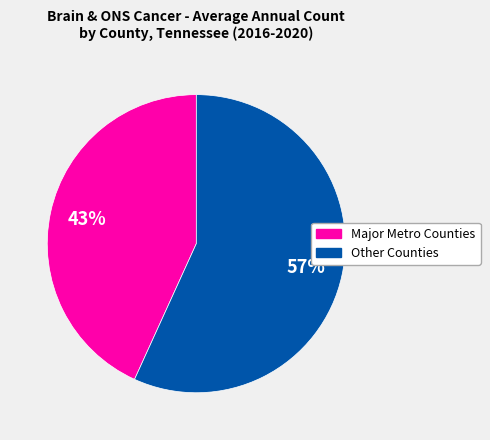

To the nearest percent, what is the difference between the largest and smallest slice percentages?

14%